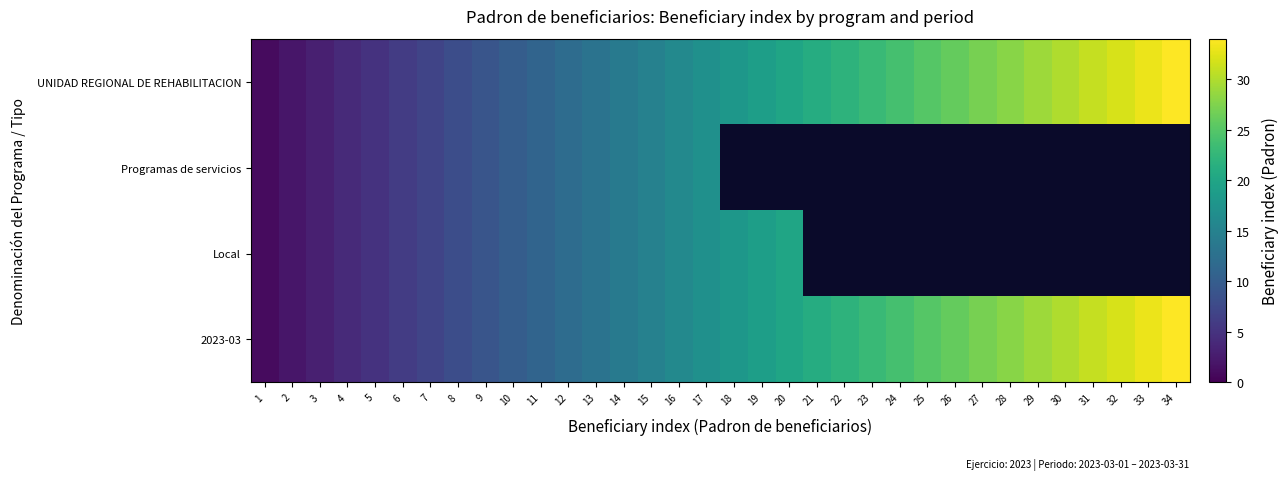

Which series has the largest range (max minus min)?

UNIDAD REGIONAL DE REHABILITACION